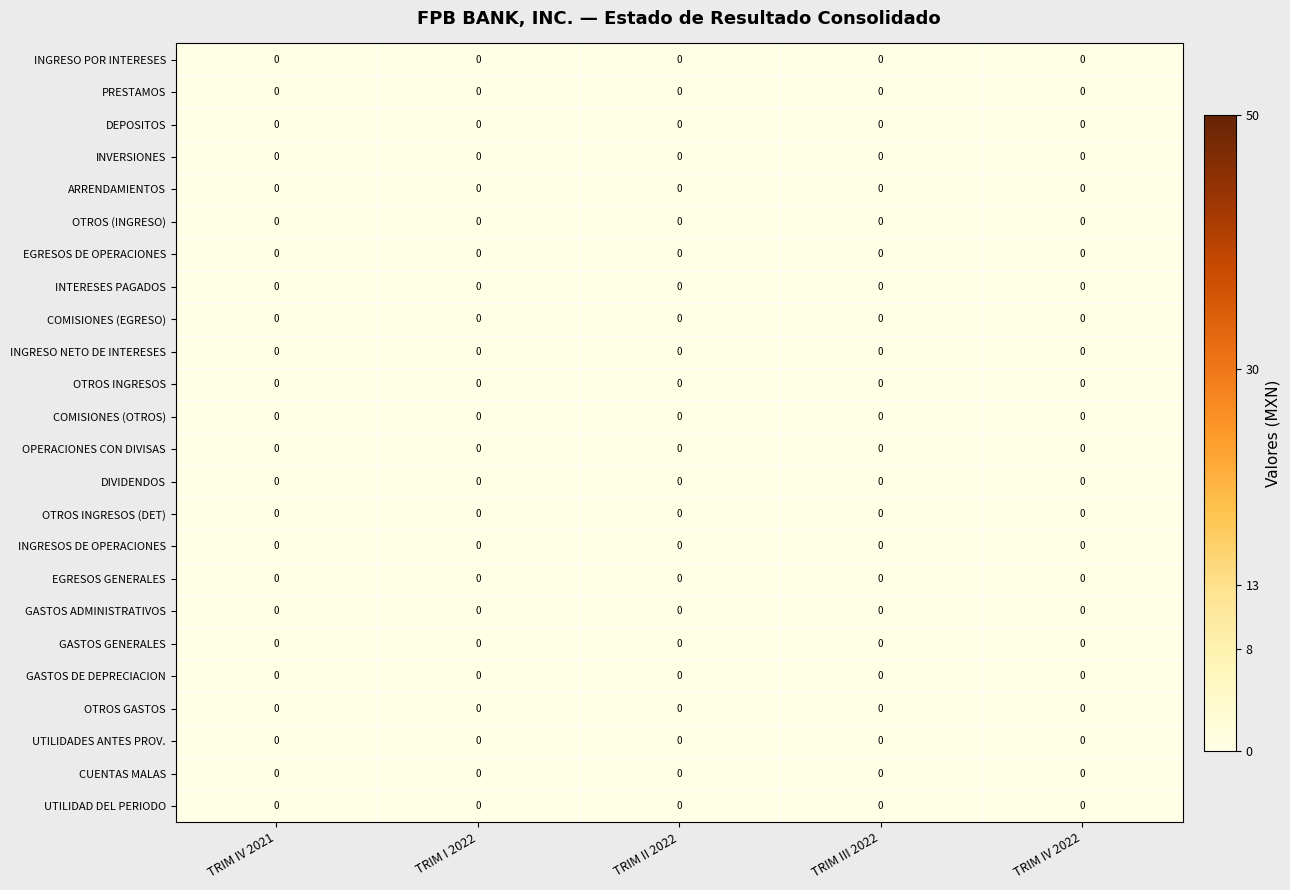

Where is GASTOS GENERALES nearest to the value 0?

TRIM IV 2021